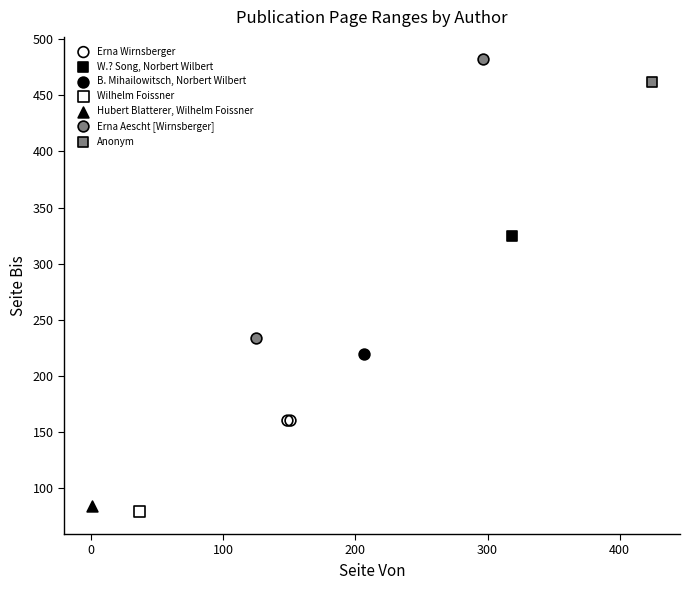

What are all the series names shown in the legend?

Erna Wirnsberger, W.? Song, Norbert Wilbert, B. Mihailowitsch, Norbert Wilbert, Wilhelm Foissner, Hubert Blatterer, Wilhelm Foissner, Erna Aescht [Wirnsberger], Anonym